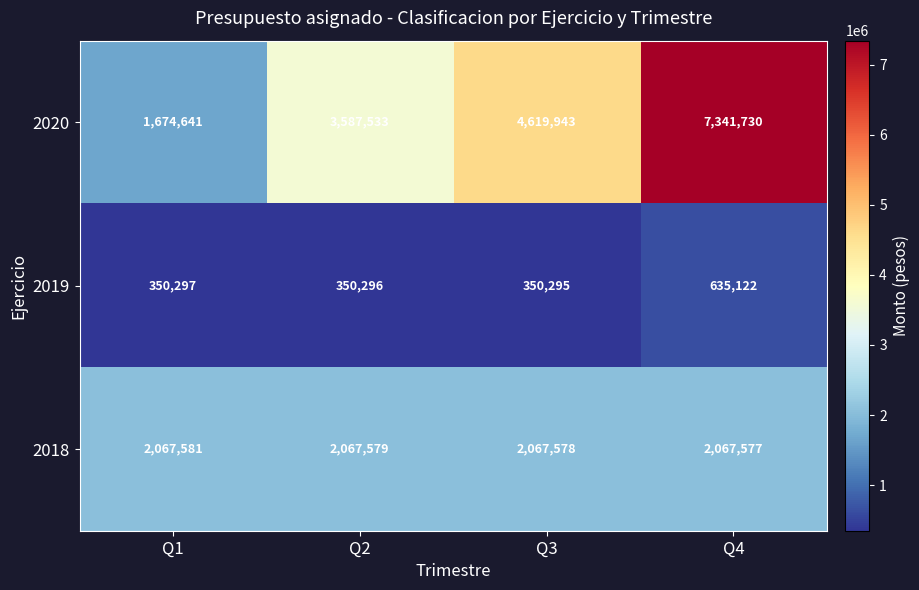

Reading left to right, what are all the values shown in this chart?

2020: Q1=1674641	Q2=3587533	Q3=4619943	Q4=7341730
2019: Q1=350297	Q2=350296	Q3=350295	Q4=635122
2018: Q1=2067581	Q2=2067579	Q3=2067578	Q4=2067577